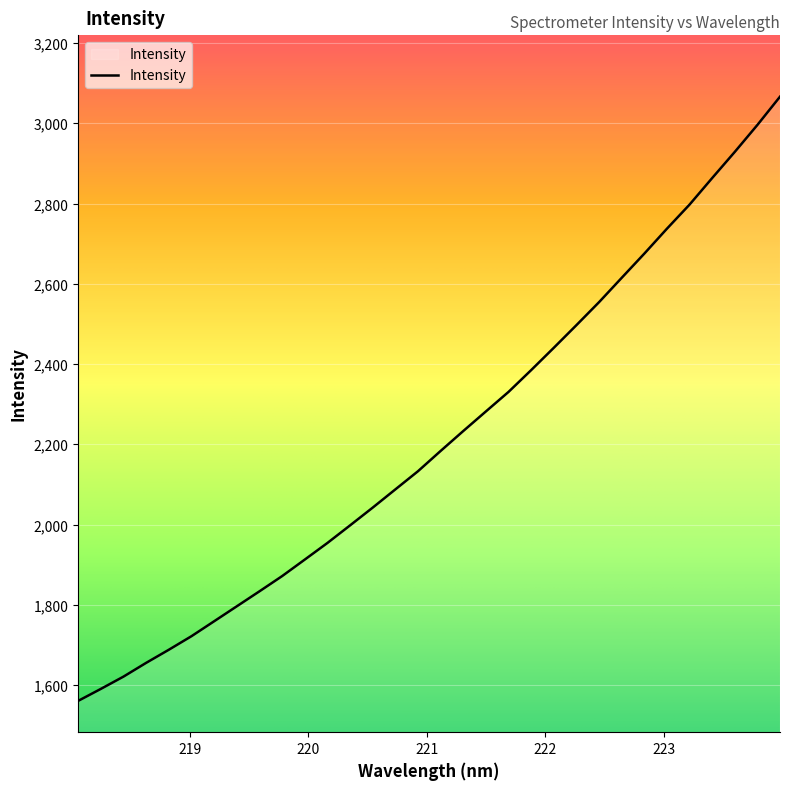

What is the minimum value shown in the chart?

1560.8